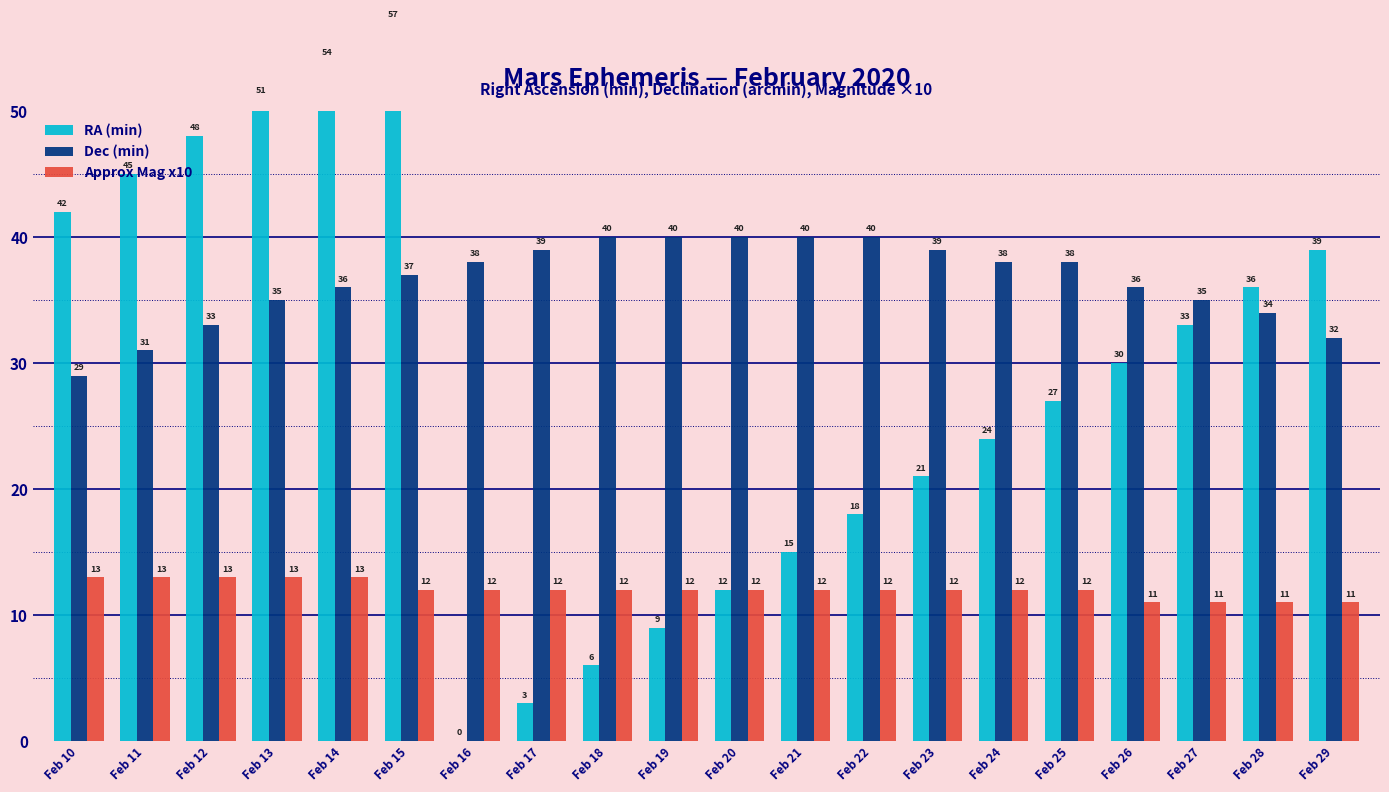

At which label does RA (min) reach its peak?

Feb 15